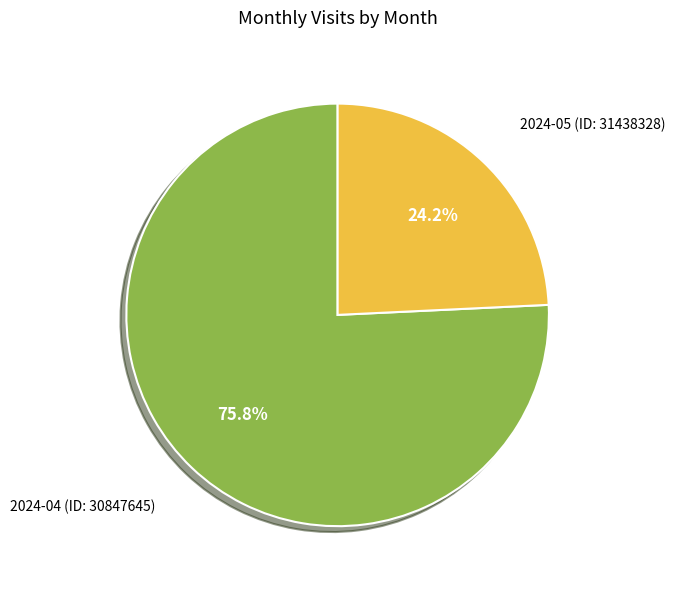

Is it true that 2024-04 (ID: 30847645) is 85% of the pie?

False